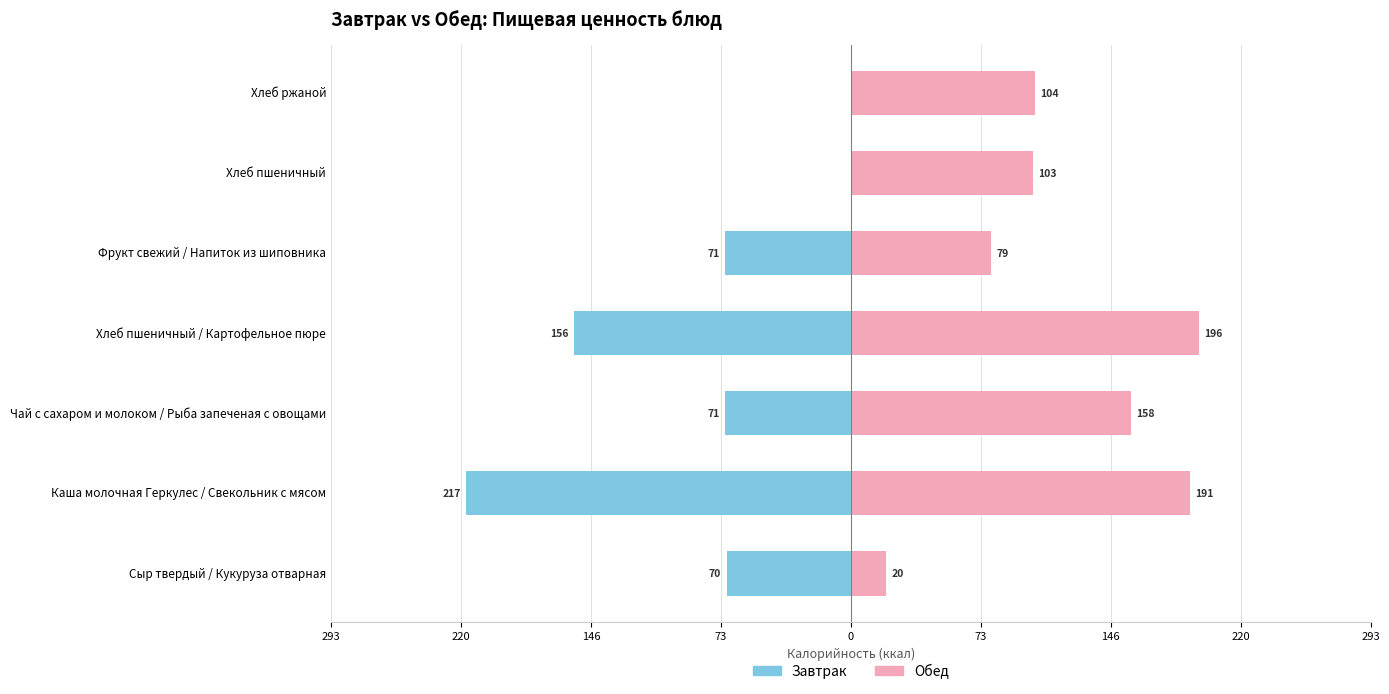

How many bars are there in each group?

2